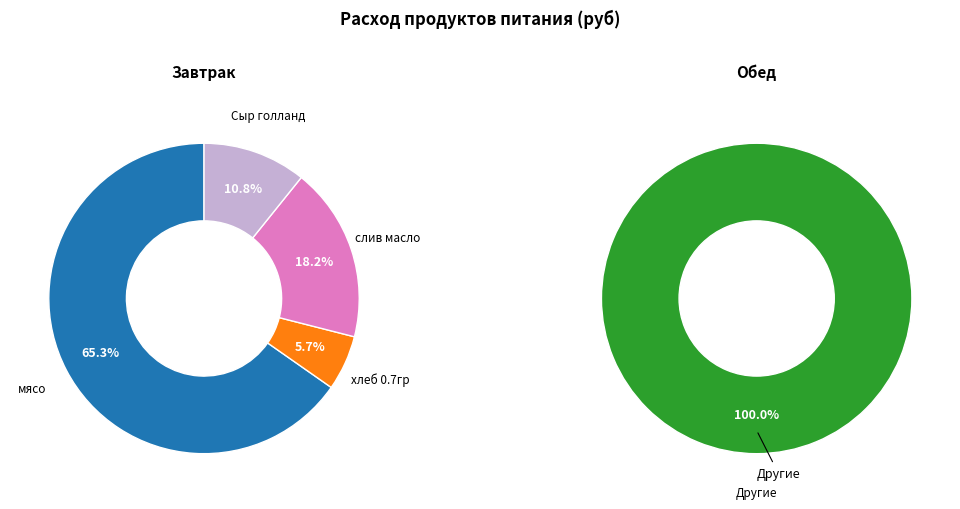

Is there a majority slice in this chart?

Yes